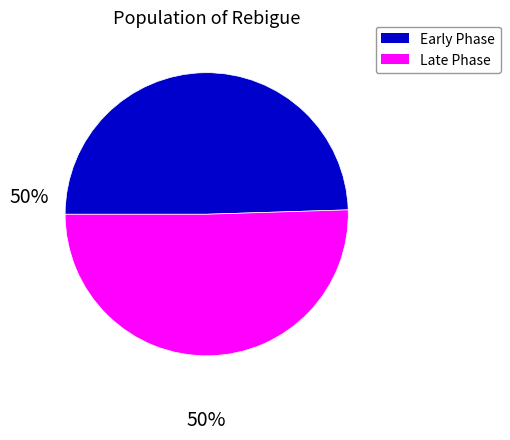

Which slice represents more than half of the pie?

Late Phase